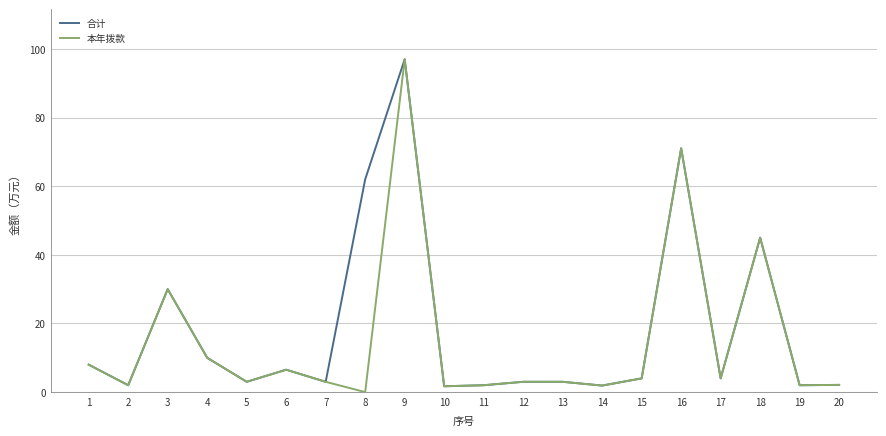

What is the total value across all series at 10?

3.4